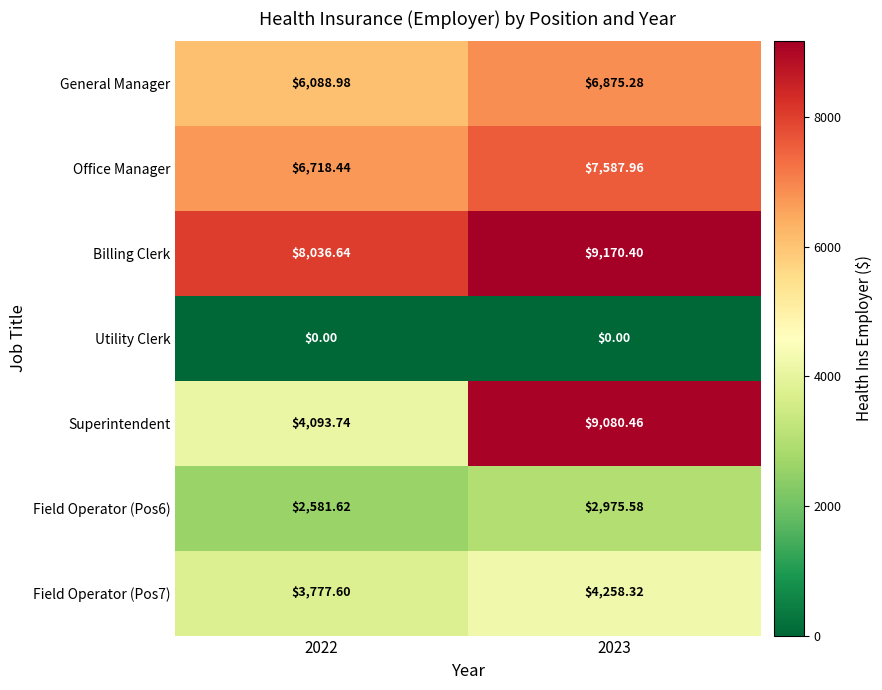

Is the value of Field Operator (Pos7) at 2023 greater than the value of Superintendent at 2022?

Yes